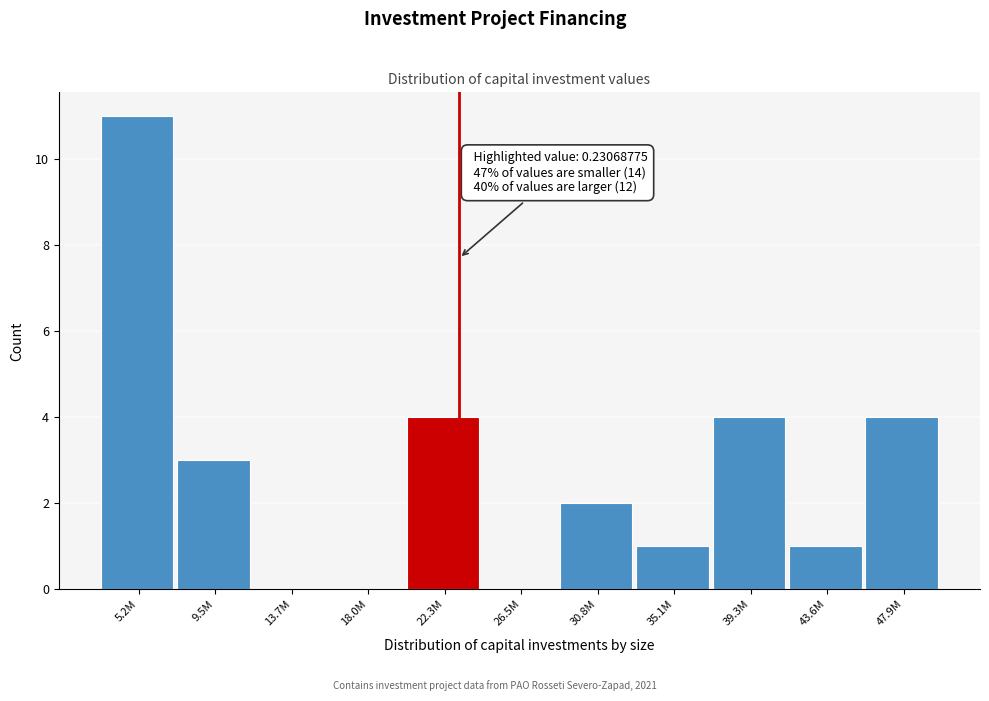

Reading left to right, list all the values displayed in this chart.

5.2M=11	9.5M=3	13.7M=0	18.0M=0	22.3M=4	26.5M=0	30.8M=2	35.1M=1	39.3M=4	43.6M=1	47.9M=4